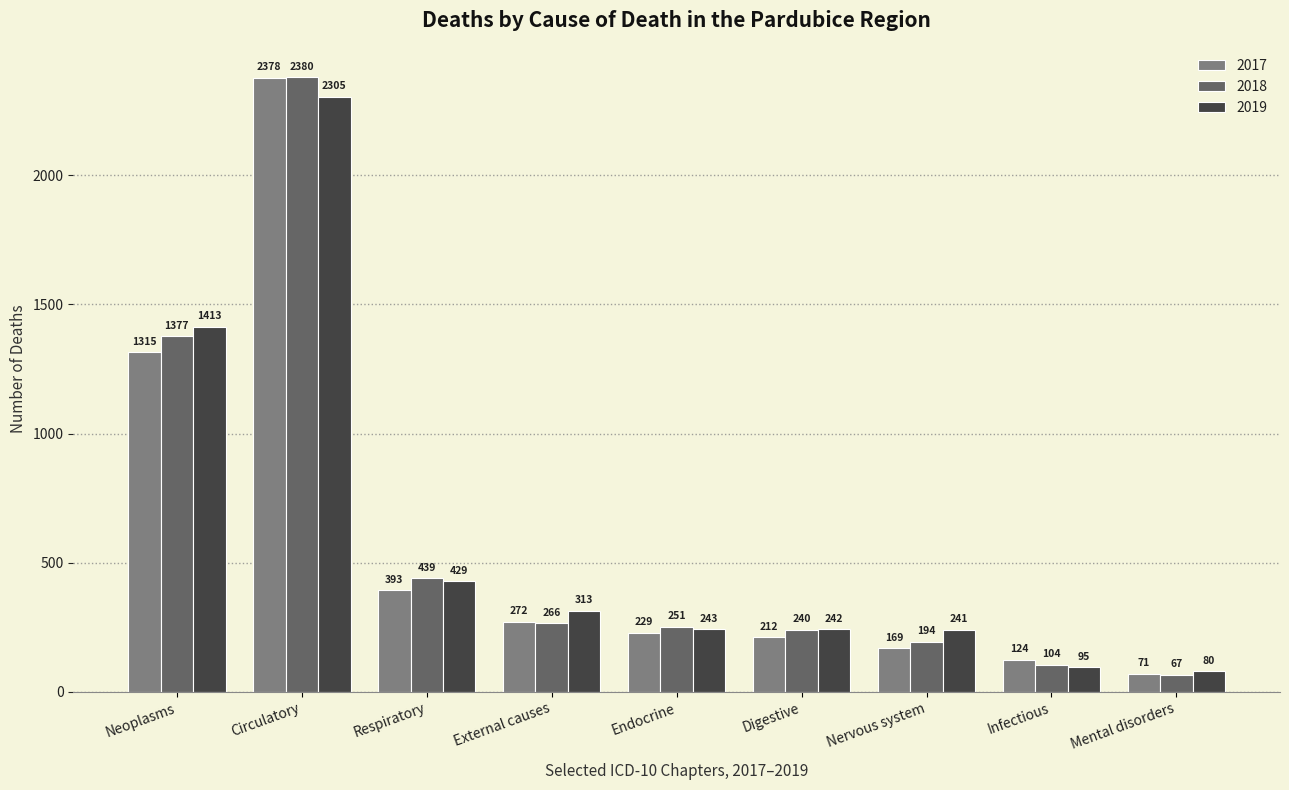

What value does the 2017 series have at Circulatory?

2378